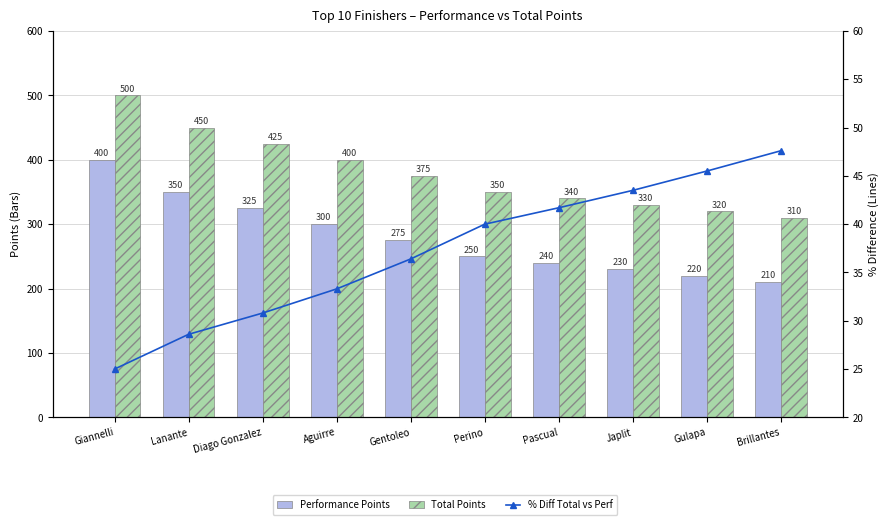

True or false: Performance Points has a value of 475.6 at Diago Gonzalez.

False